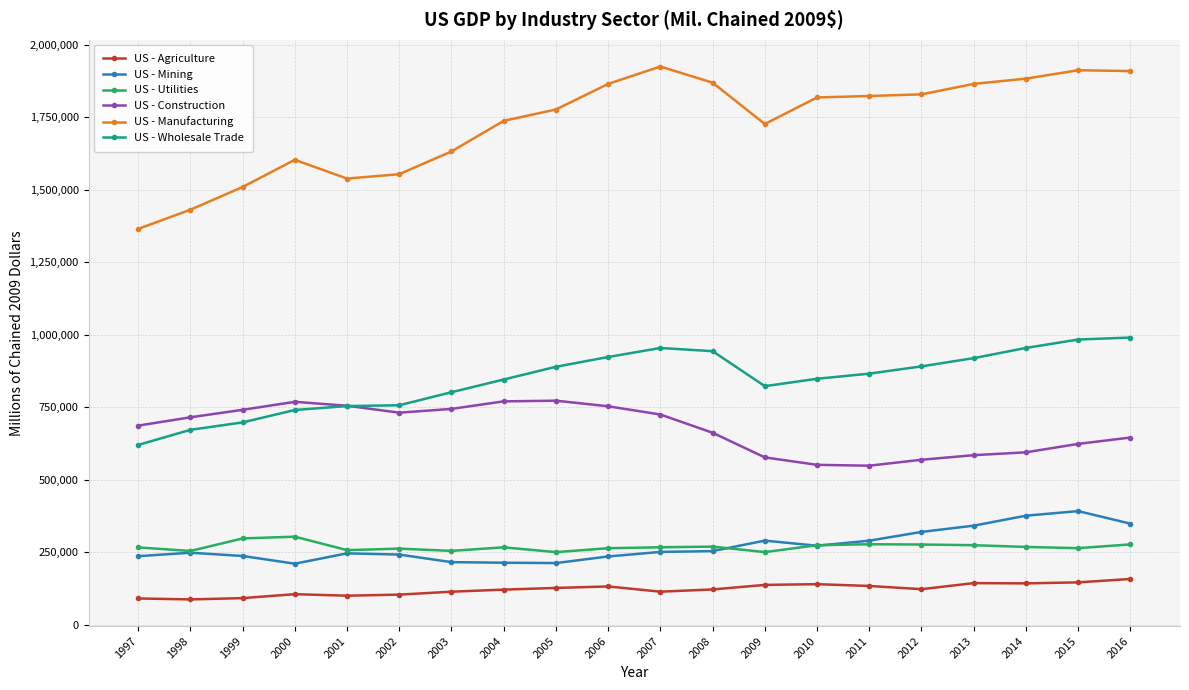

Which series has the largest total across all categories?

US - Manufacturing